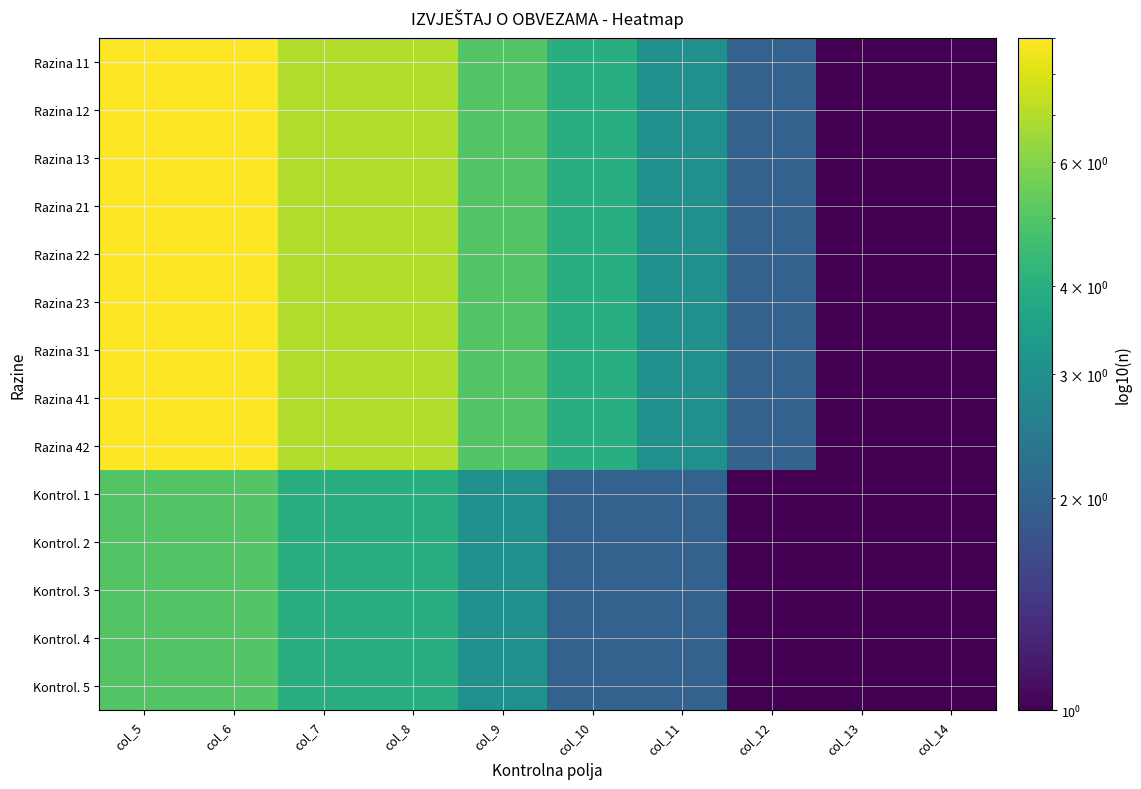

What is the difference between the highest and lowest values at col_9?

2